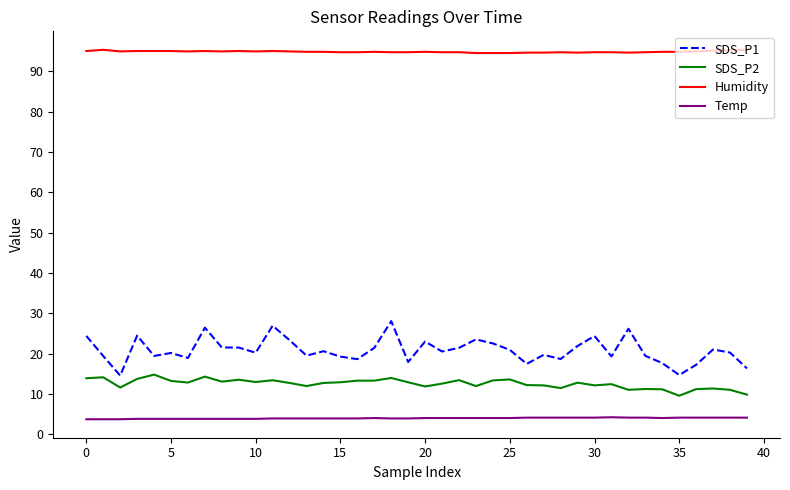

True or false: Humidity and SDS_P2 intersect in this chart.

False